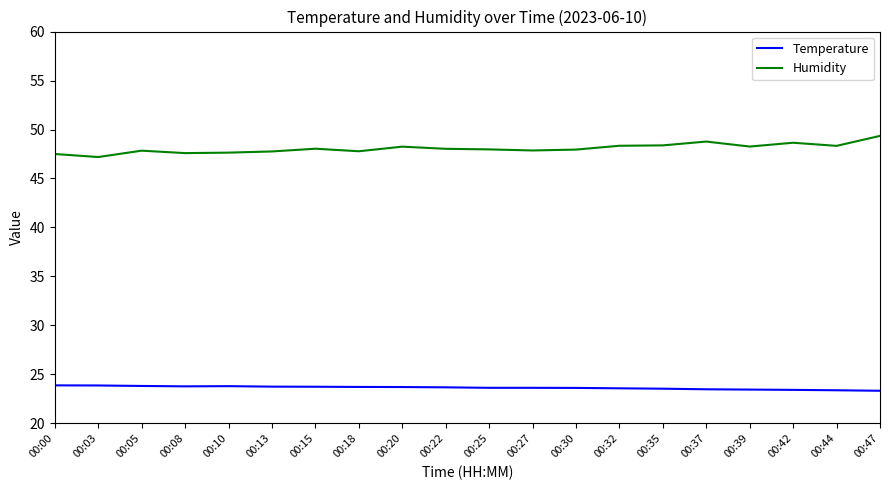

What is the difference between the highest and lowest values at 00:30?

24.3